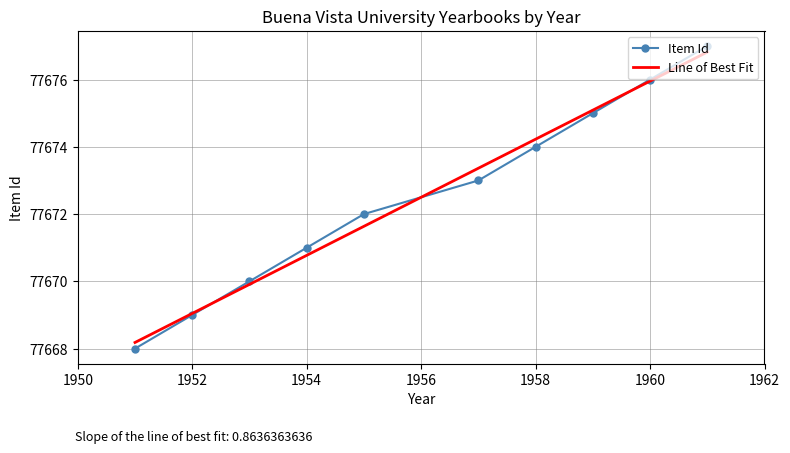

Reading left to right, transcribe all the data shown in this chart.

77668	77669	77670	77671	77672	77673	77674	77675	77676	77677